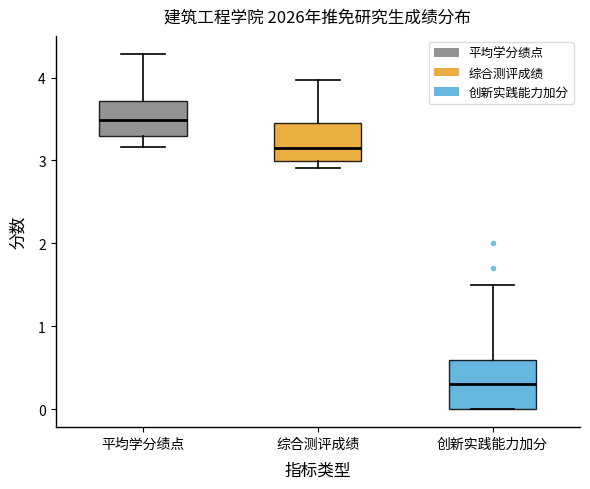

Comparing the boxes themselves (not the whiskers), which one is the tallest?

创新实践能力加分